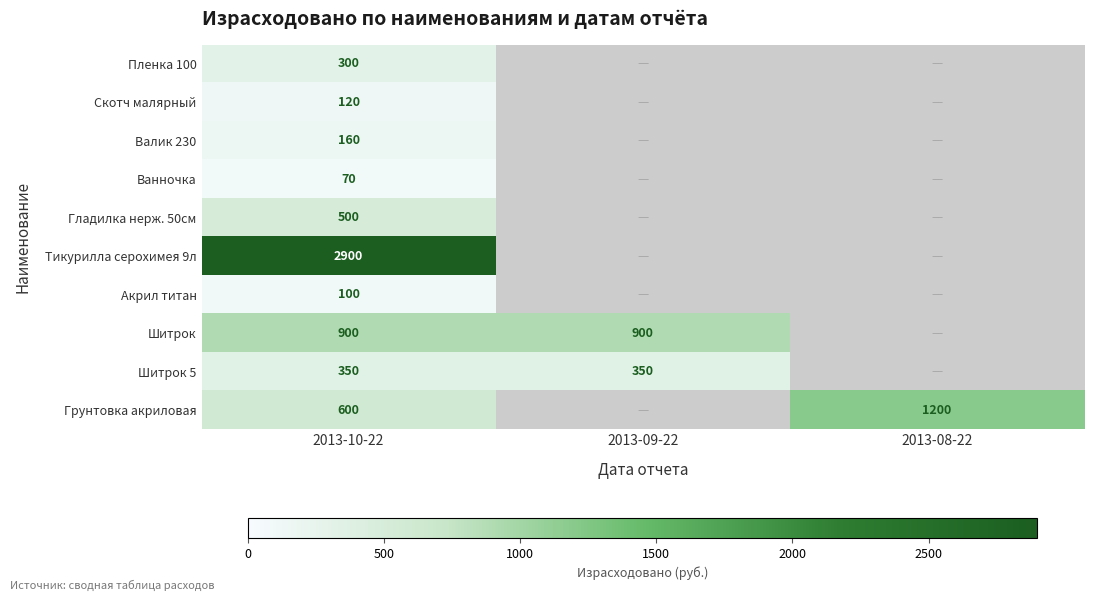

Is it true that Ванночка equals 36 at 2013-10-22?

False